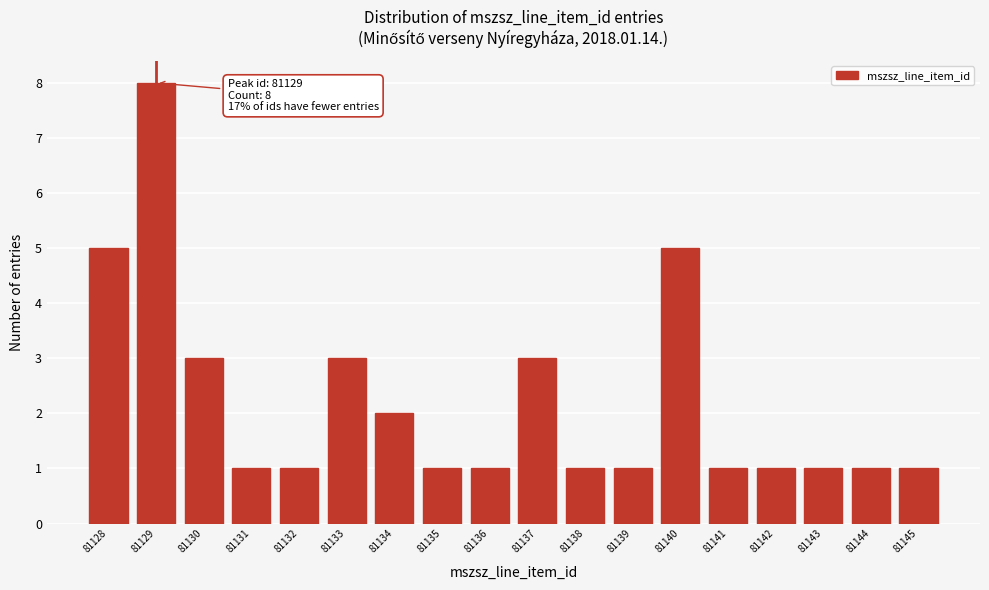

Reading left to right, list all the values displayed in this chart.

5	8	3	1	1	3	2	1	1	3	1	1	5	1	1	1	1	1